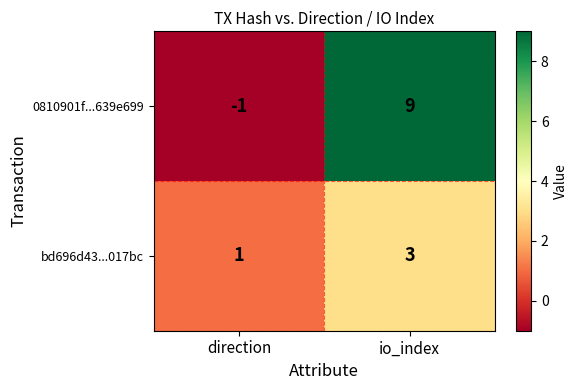

Reading left to right, extract all data points from this chart.

0810901f...639e699: -1	9
bd696d43...017bc: 1	3